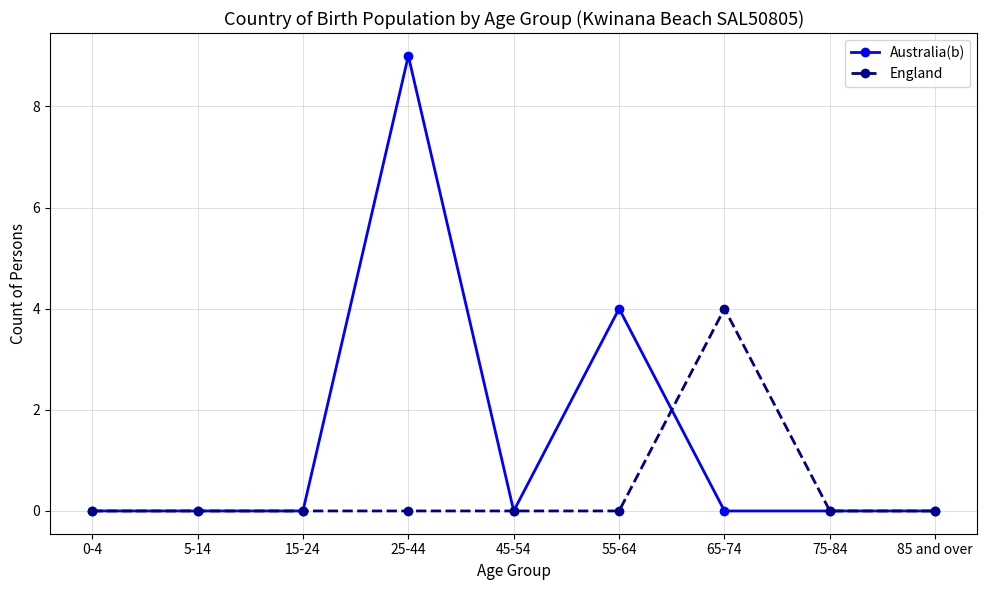

Rank the series by their average value, from lowest to highest.

England, Australia(b)